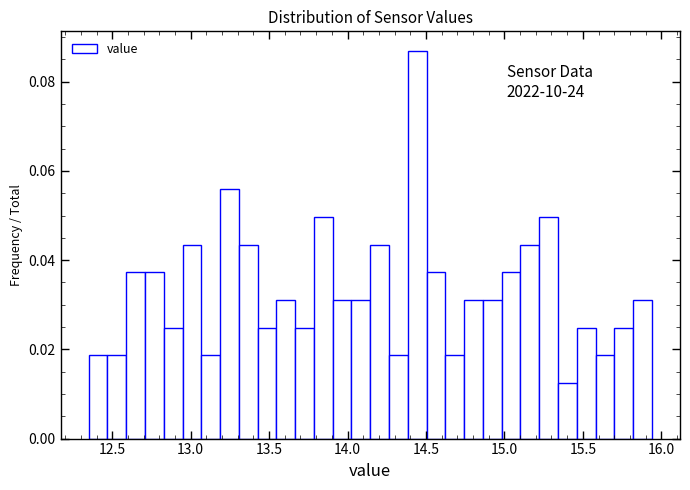

Read against the x-axis, roughly where is the centre of the tallest bar?

14.45